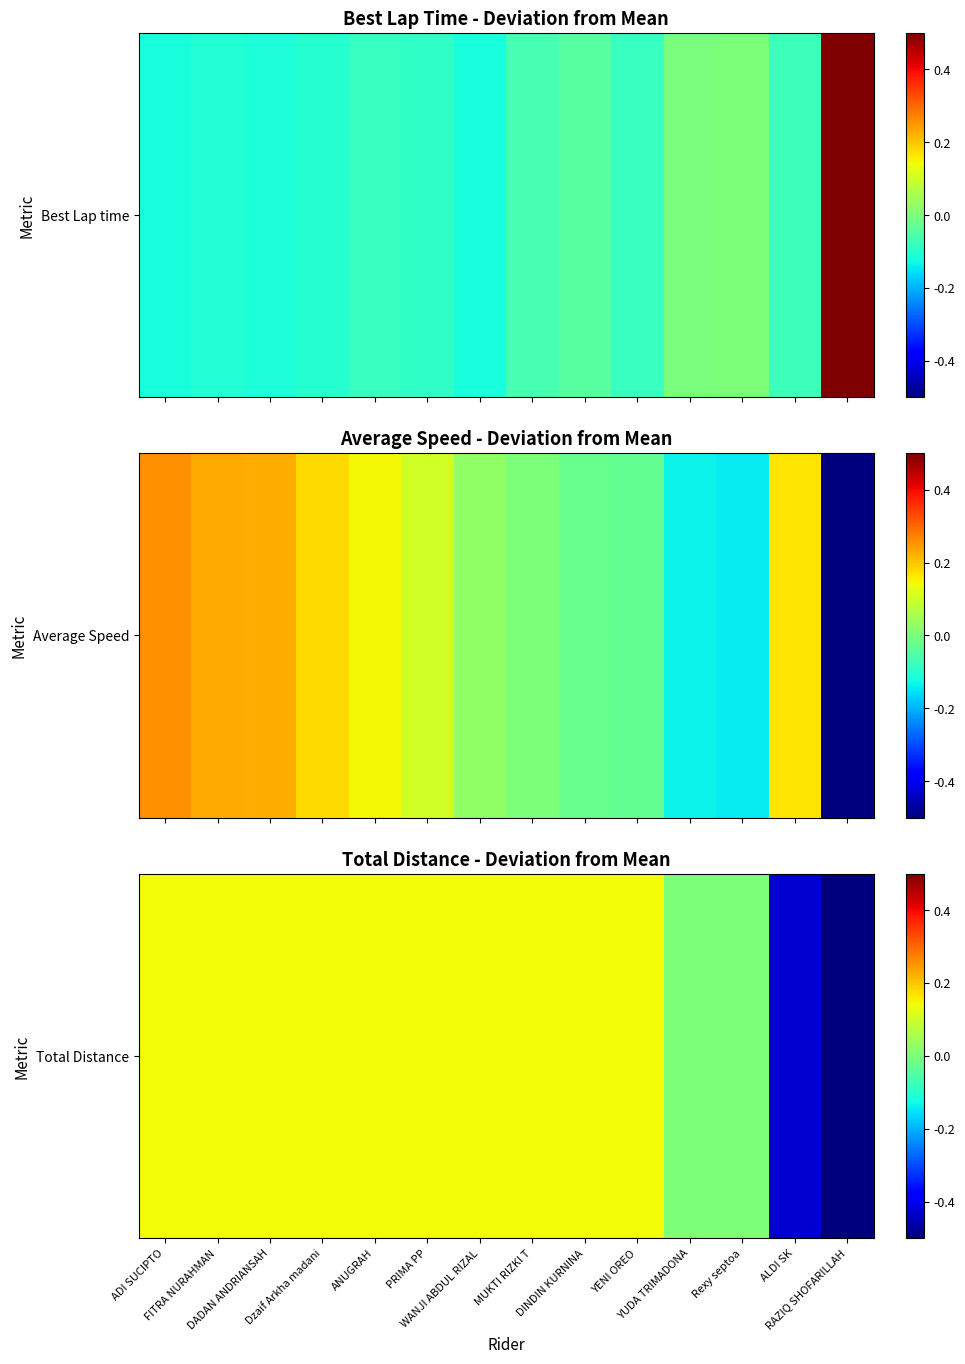

Between ANUGRAH and ADI SUCIPTO, which is larger?

ANUGRAH